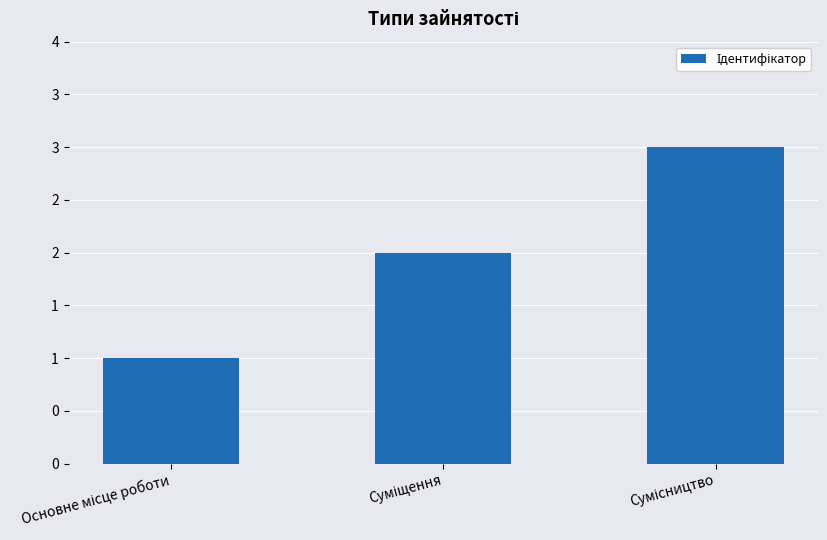

Does the chart contain any negative values?

No